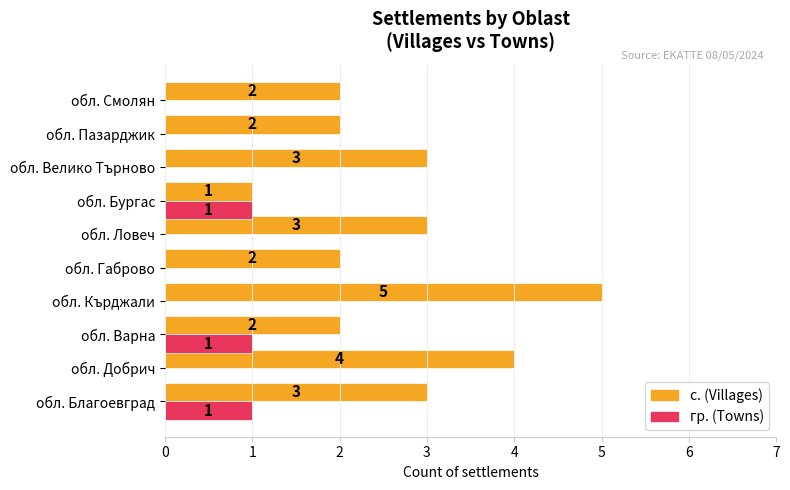

What is the sum of all гр. (Towns) values?

3